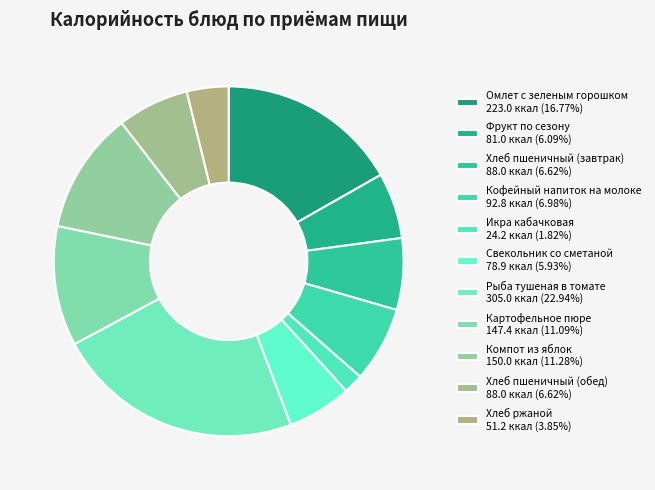

Combined, do Икра кабачковая and Кофейный напиток на молоке account for over 50%?

No